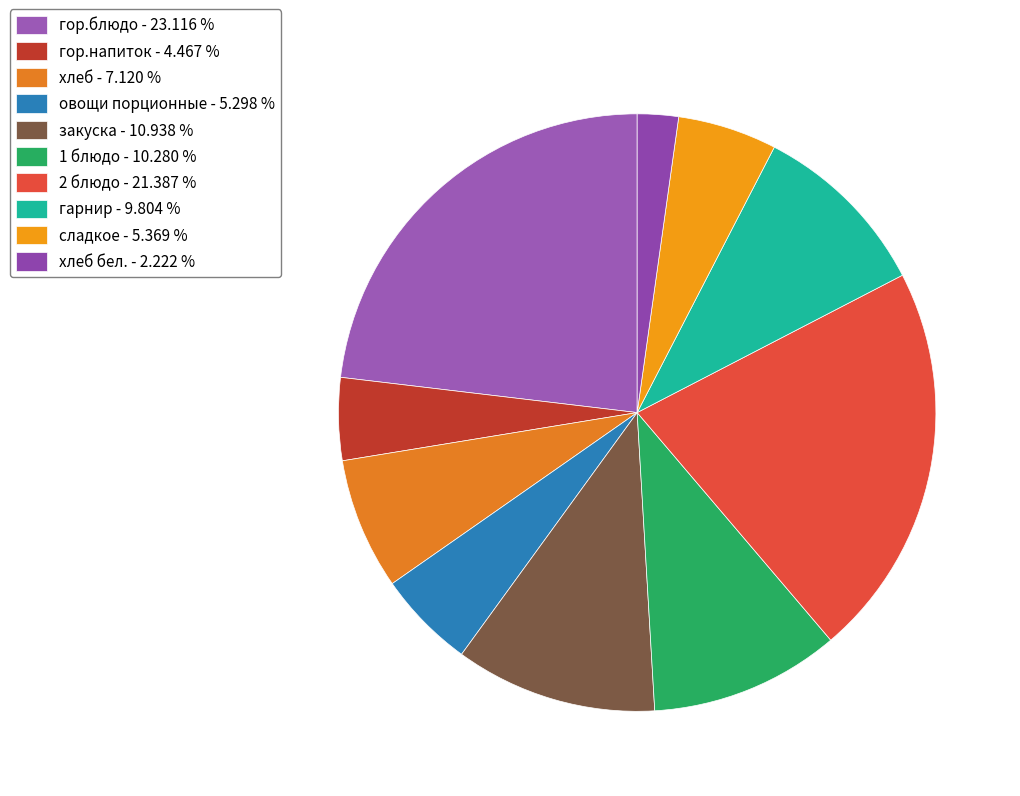

How many segments does this pie chart have?

10